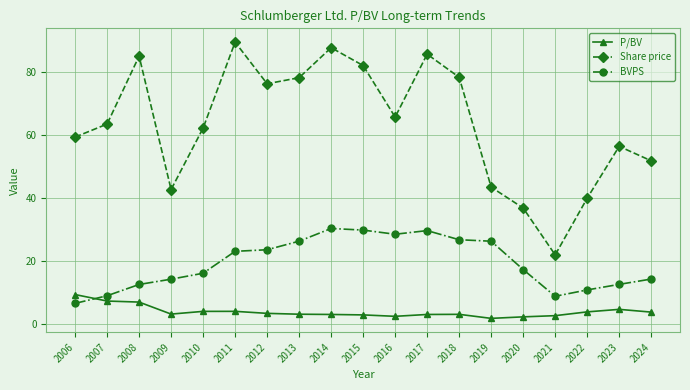

True or false: P/BV has a value of 3.7 at 2022.

True